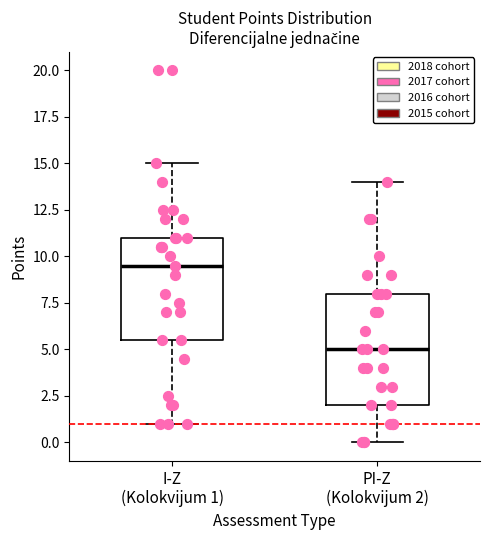

Where does the median line of the box for I-Z (Kolokvijum 1) sit on the y-axis? The values are not printed on the chart, so give them approximately, as read against the axis.

9.5